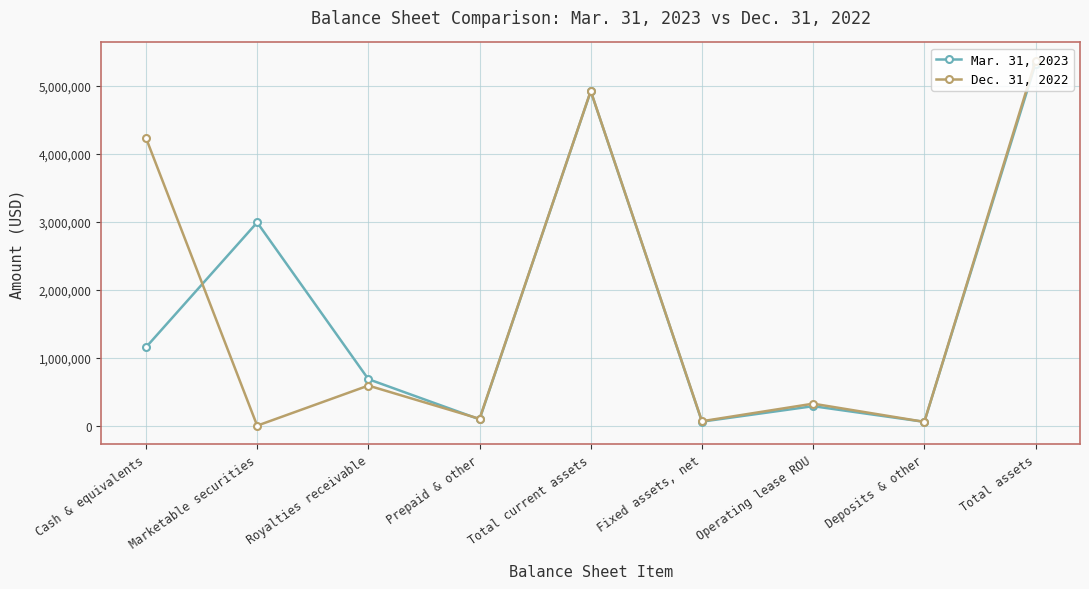

List the series in order of their overall mean, lowest first.

Mar. 31, 2023, Dec. 31, 2022